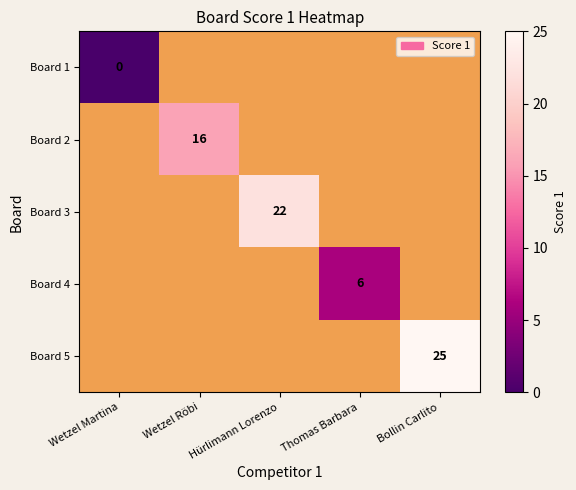

The value of Board 5 at Bollin Carlito is 33. True or false?

False